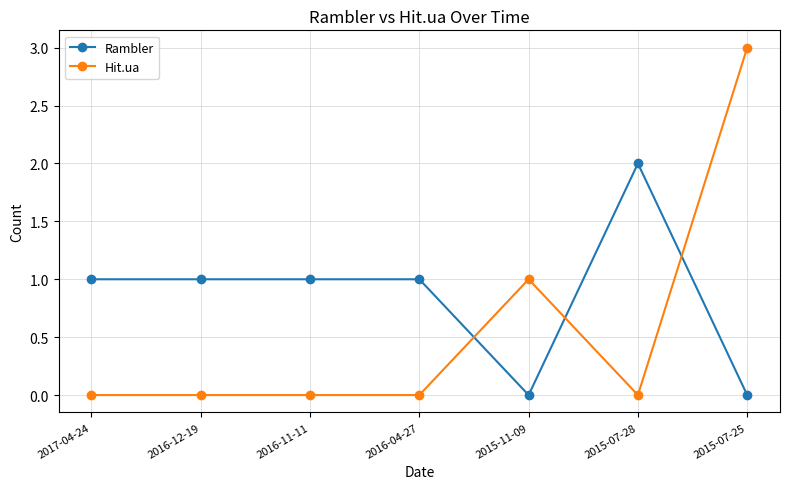

How many data points in Rambler are less than 1?

2